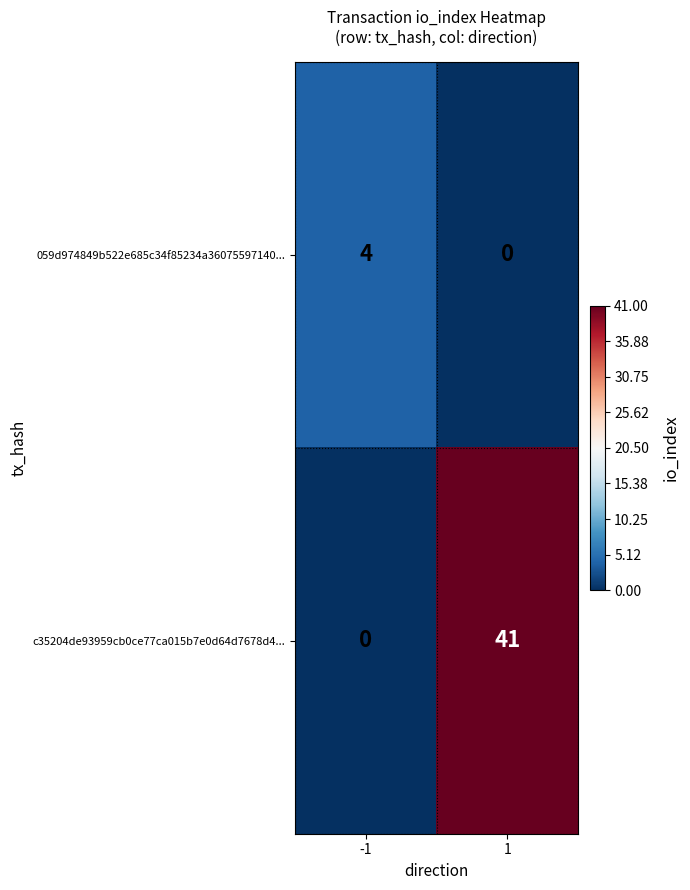

Which series has the largest total across all categories?

c35204de93959cb0ce77ca015b7e0d64d7678d4...